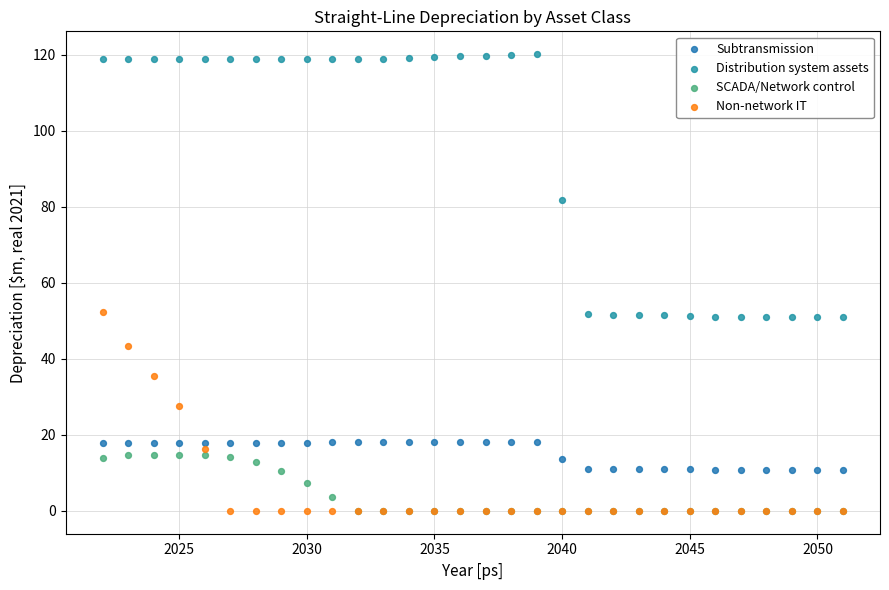

What are all the series names shown in the legend?

Subtransmission, Distribution system assets, SCADA/Network control, Non-network IT